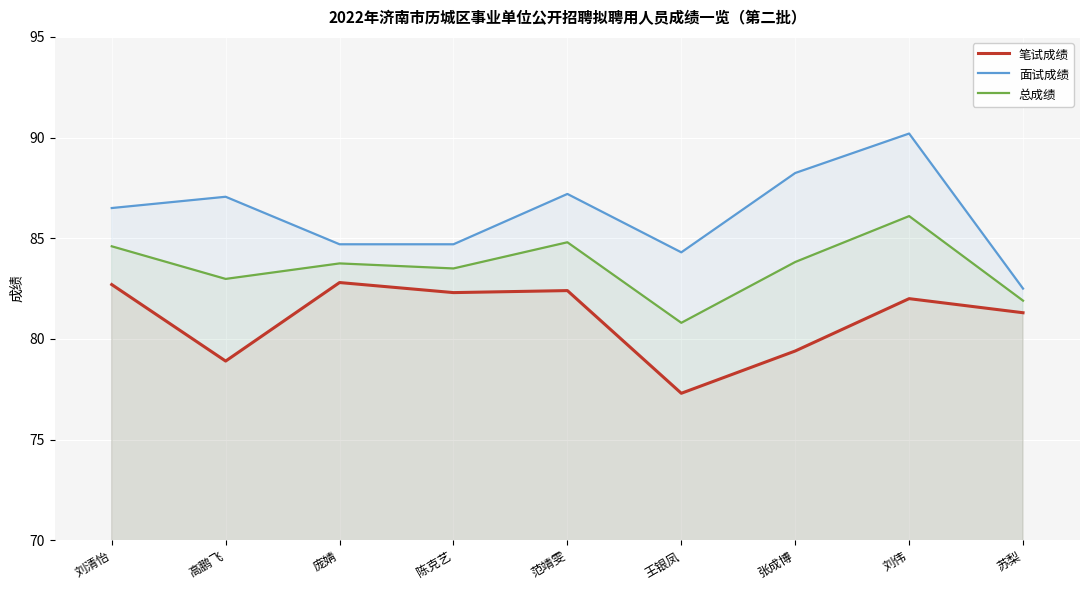

What is the label of the 2nd point from the left?

高鹏飞